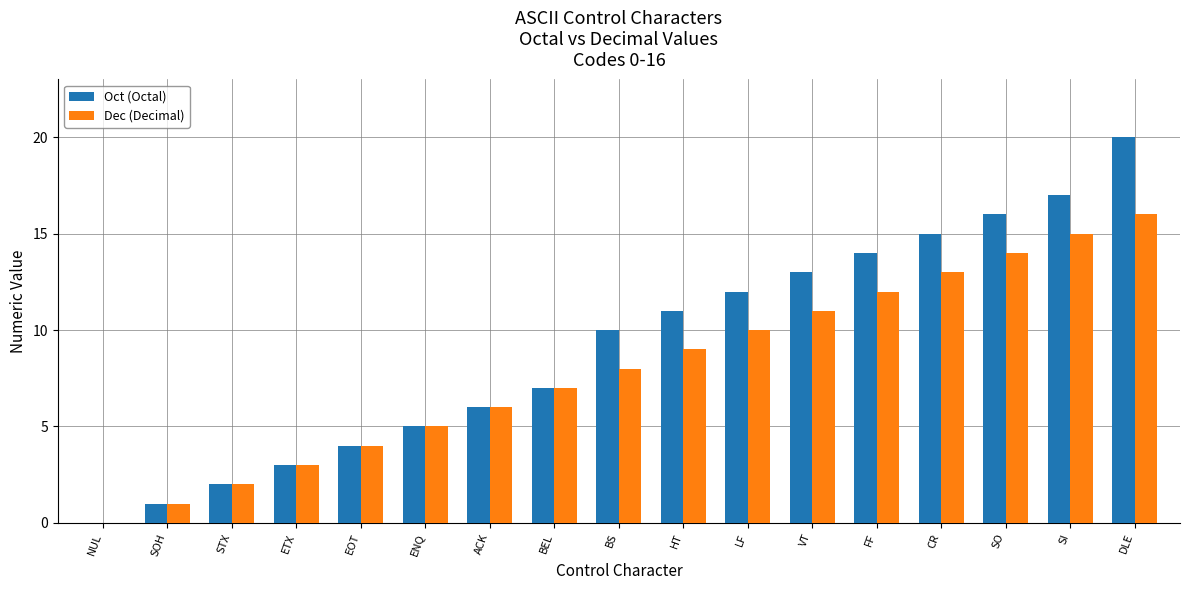

The Dec (Decimal) series shows 14 at SO. True or false?

True